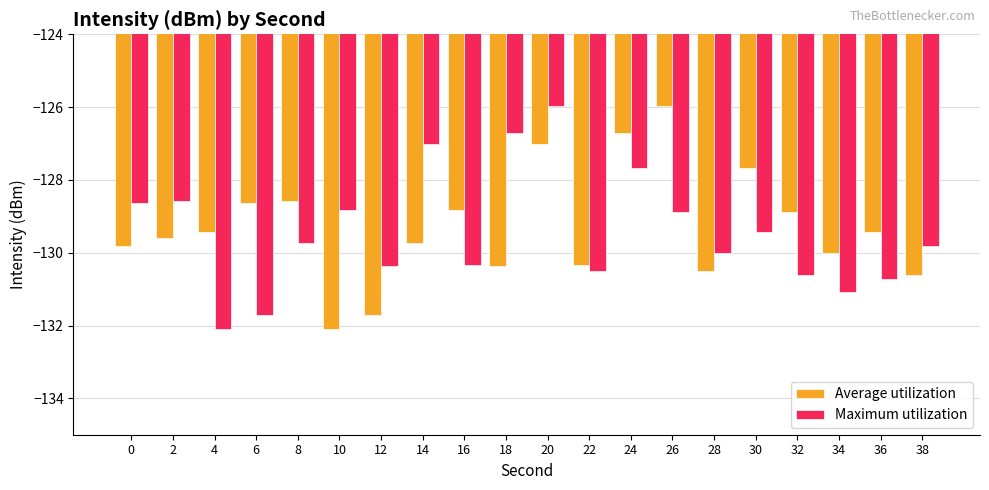

What are all the series names shown in the legend?

Average utilization, Maximum utilization